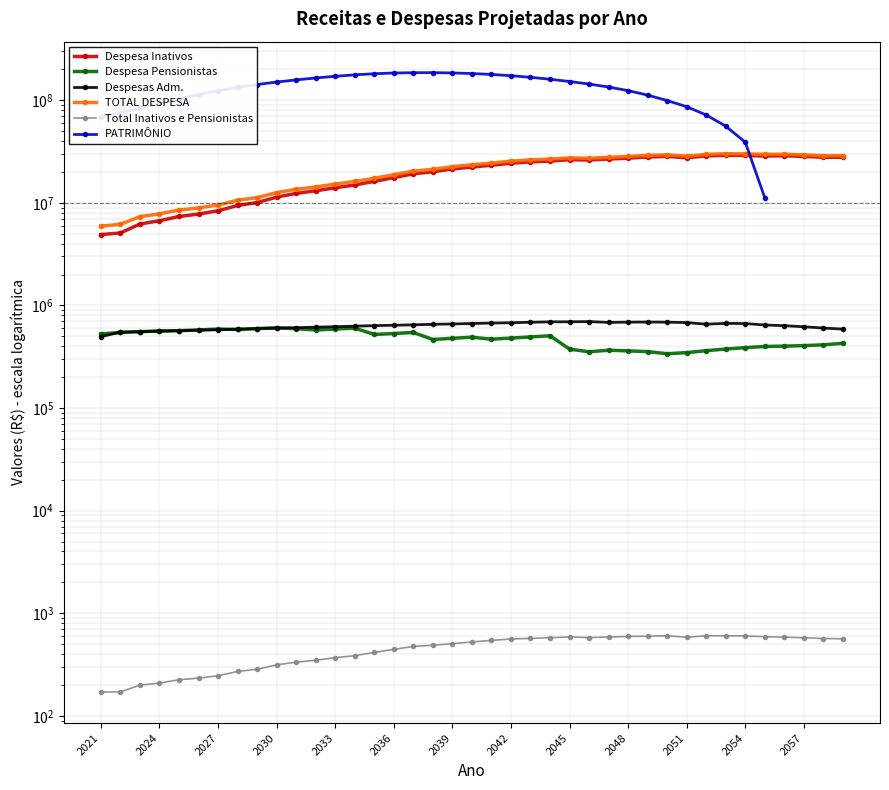

What is the difference between the maximum and second lowest values in the Despesas Adm. series?

147196.8